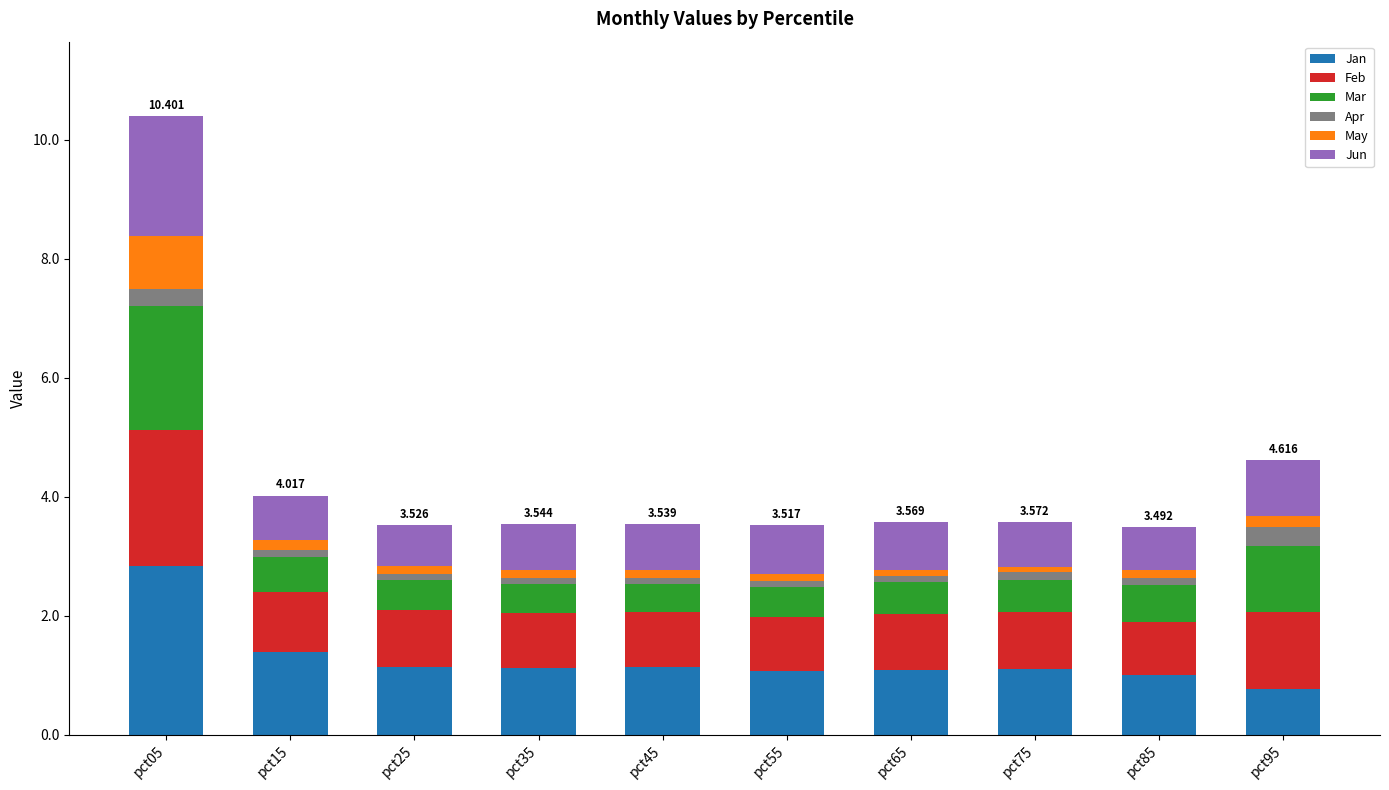

Between pct45 and pct95, which is larger?

pct45